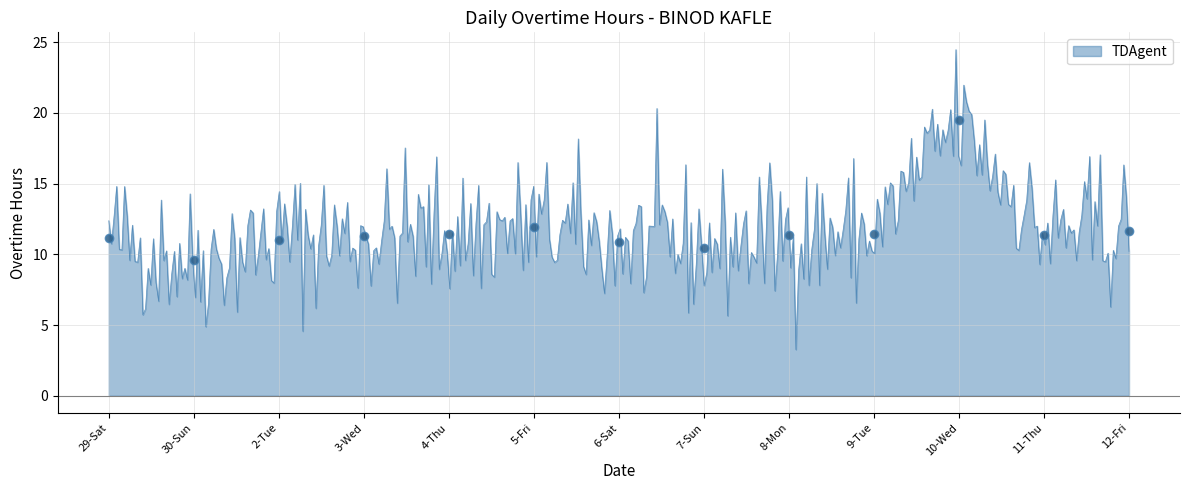

How many lines are shown in the chart?

1